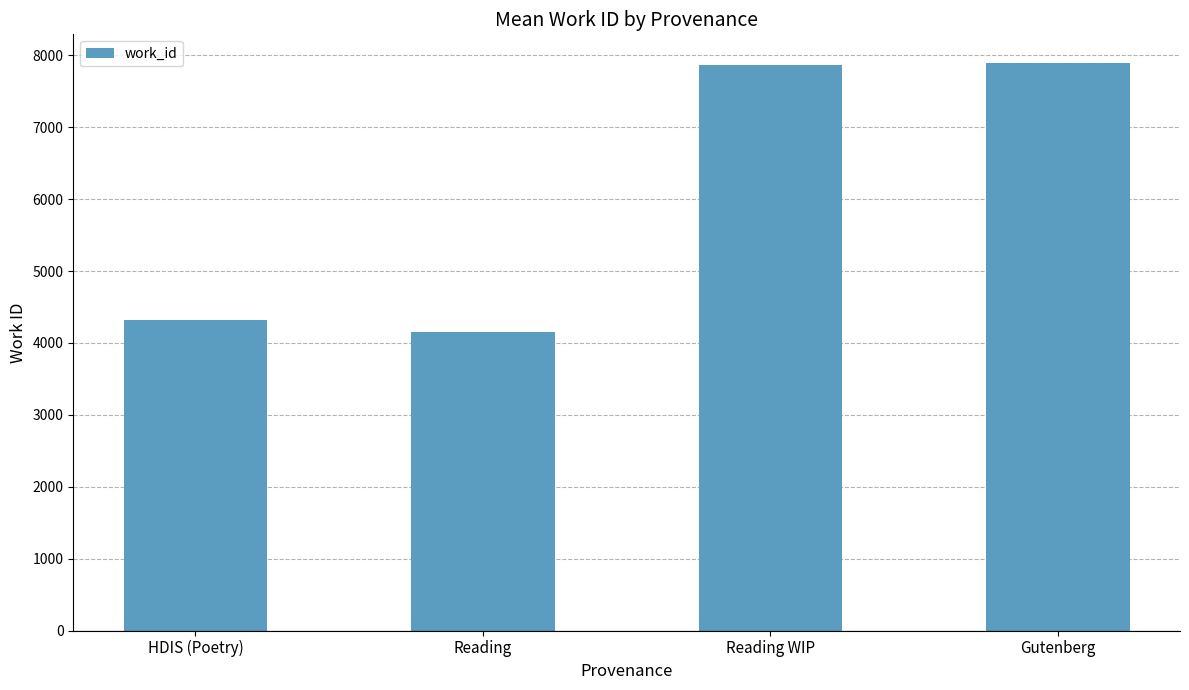

How many data points are less than 7864?

2